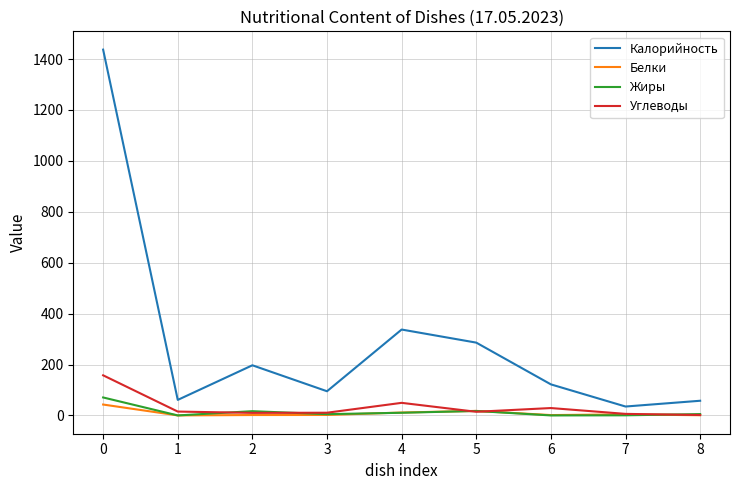

In Калорийность, how many points are lower than both neighbors (excluding endpoints)?

3